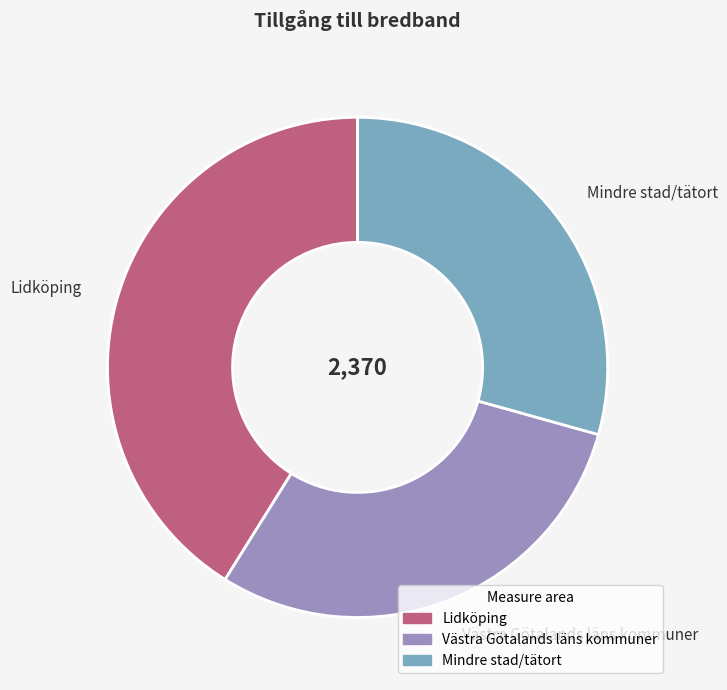

Which has a higher value, Västra Götalands läns kommuner or Lidköping?

Lidköping